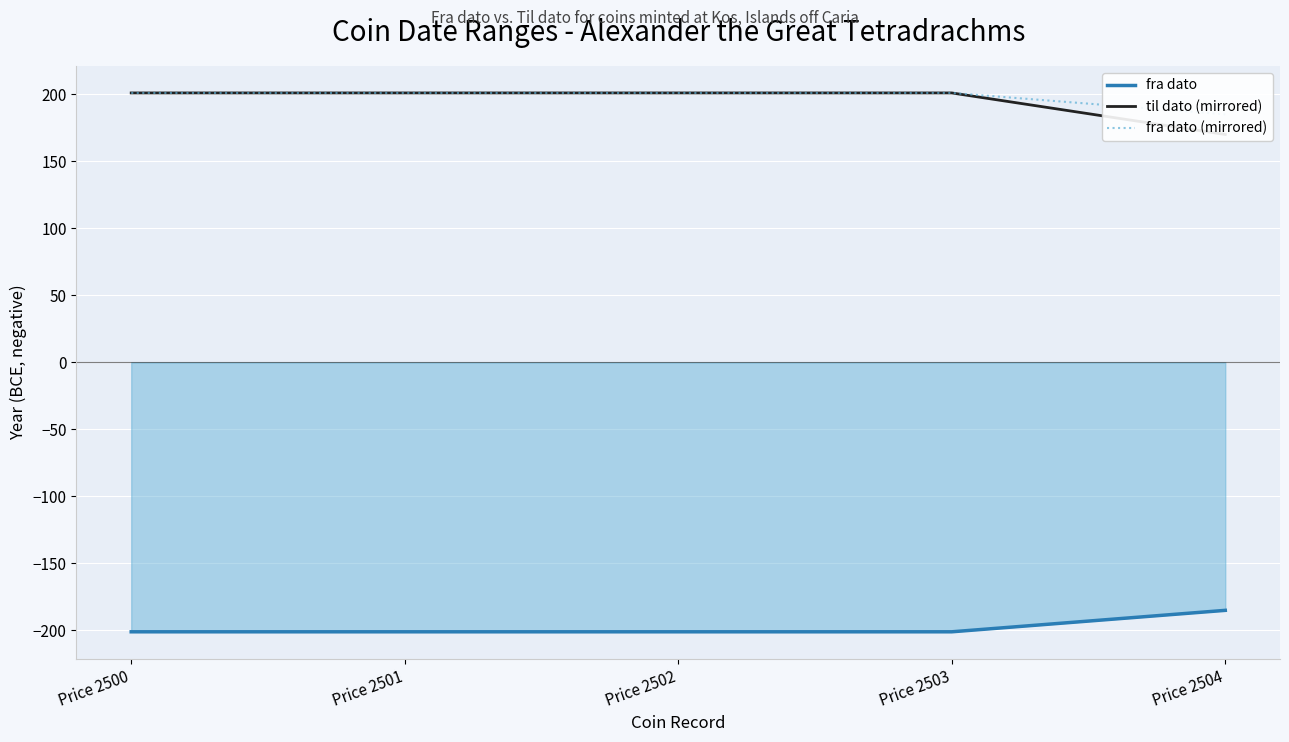

True or false: fra dato (mirrored) and fra dato cross at least once.

False